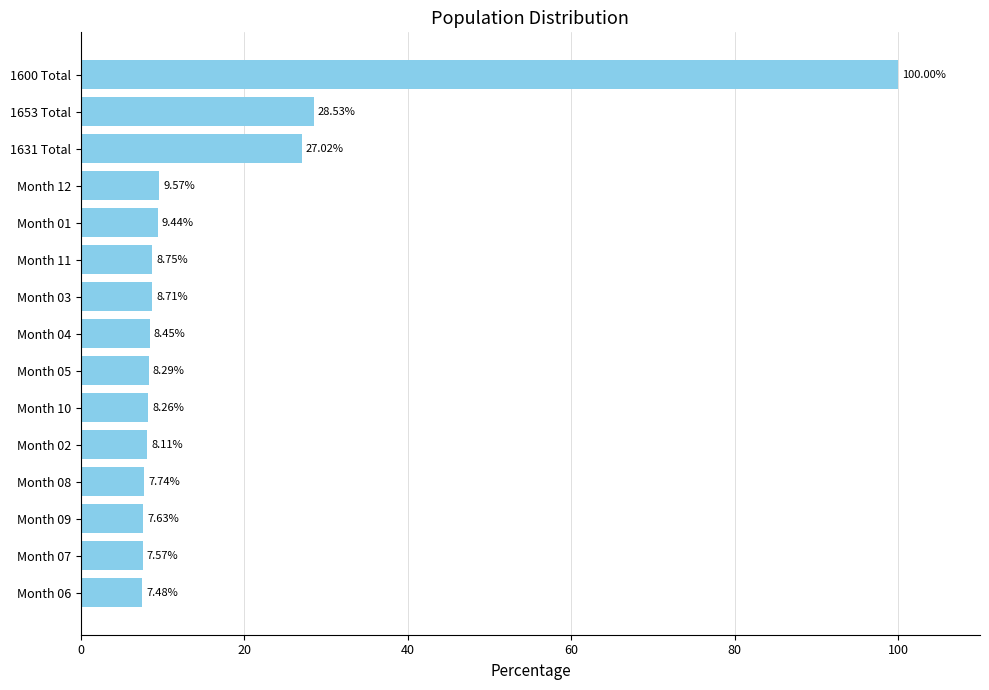

How many bars are there in total?

15